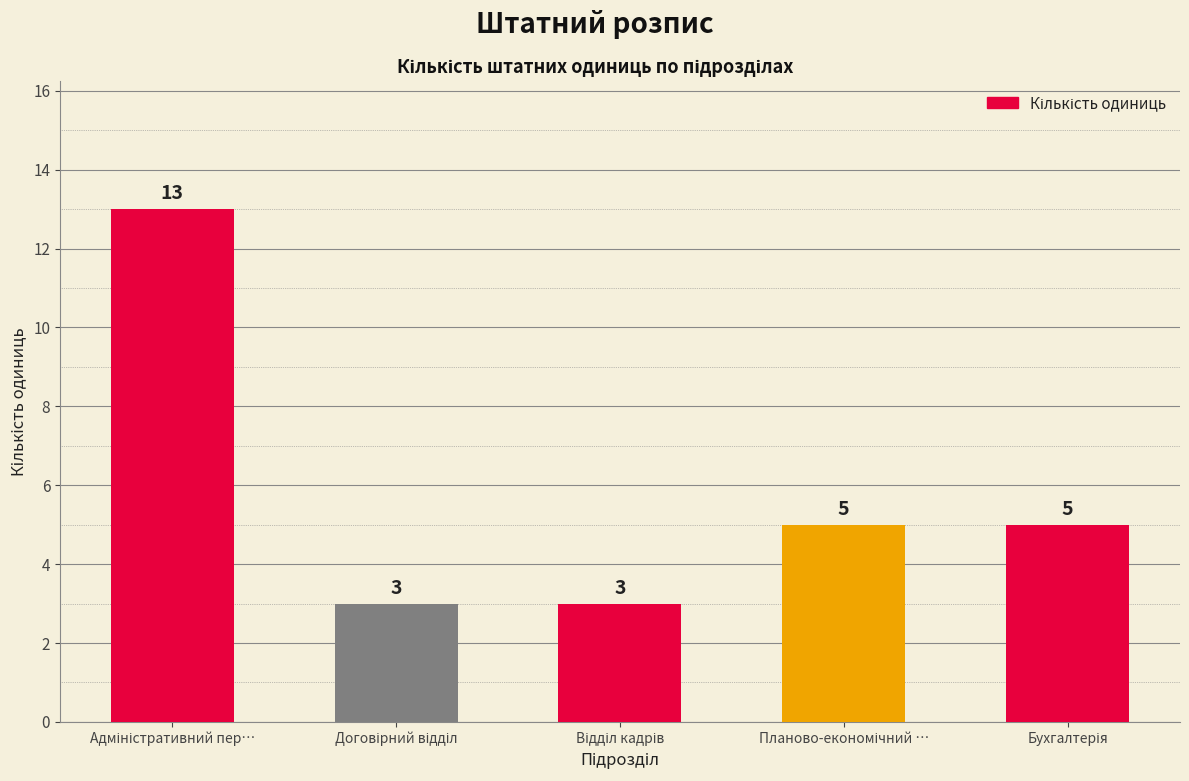

What is the difference between the maximum and minimum values?

10